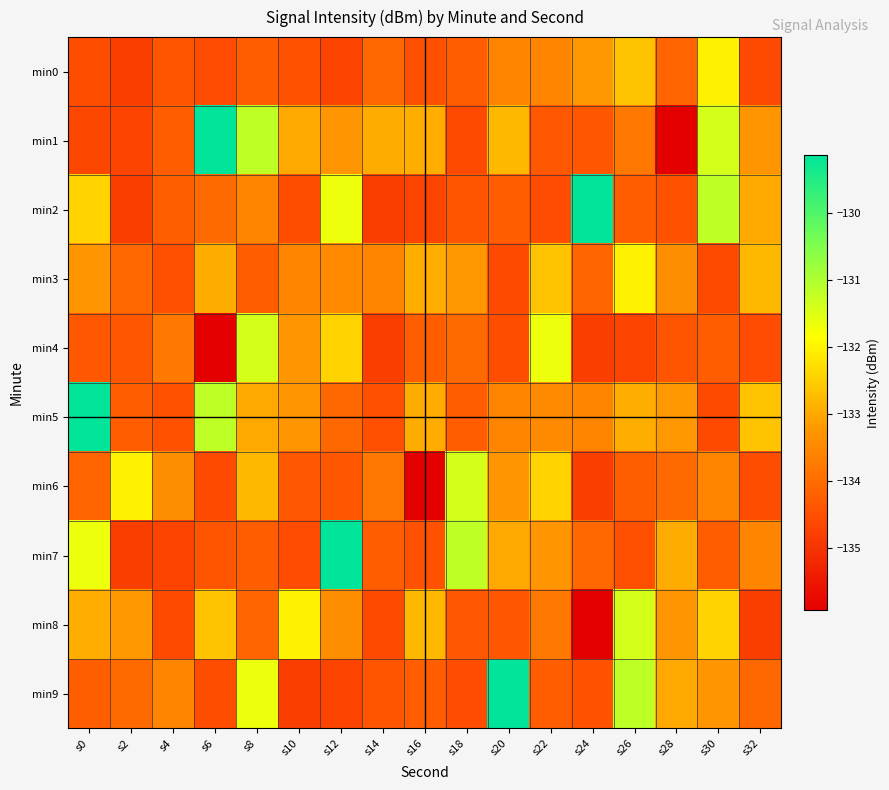

Which series has the largest range (max minus min)?

min1